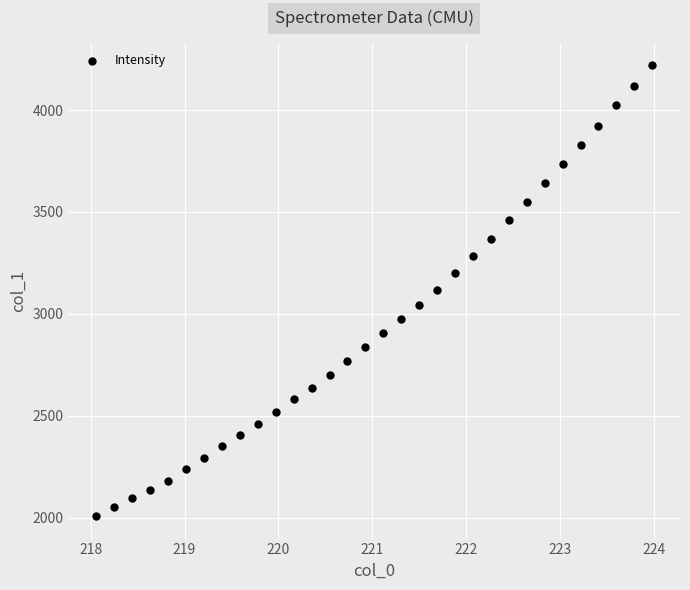

What is the range of Y values (max minus min)?

2211.8